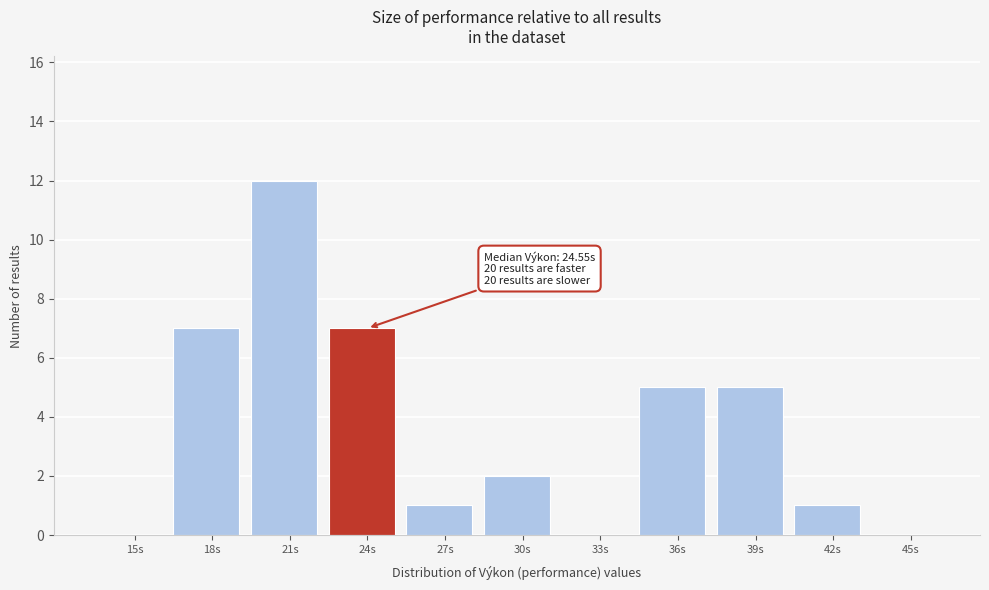

Reading right to left, what are all the values shown in this chart?

45s=0	42s=1	39s=5	36s=5	33s=0	30s=2	27s=1	24s=7	21s=12	18s=7	15s=0